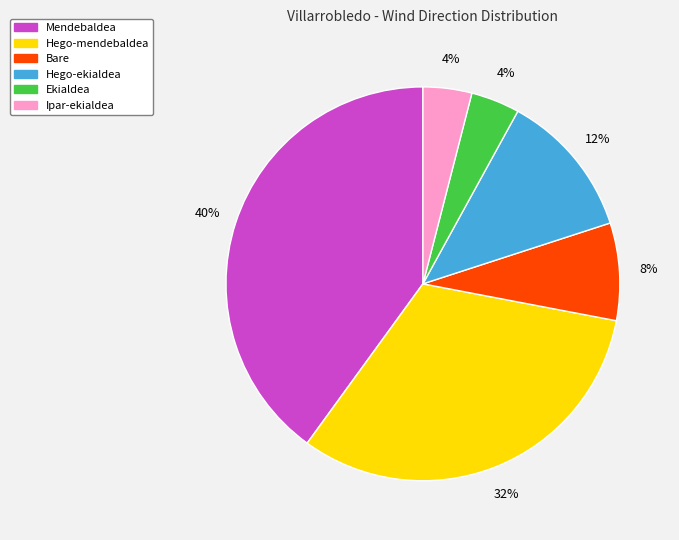

Between Bare and Mendebaldea, which is larger?

Mendebaldea